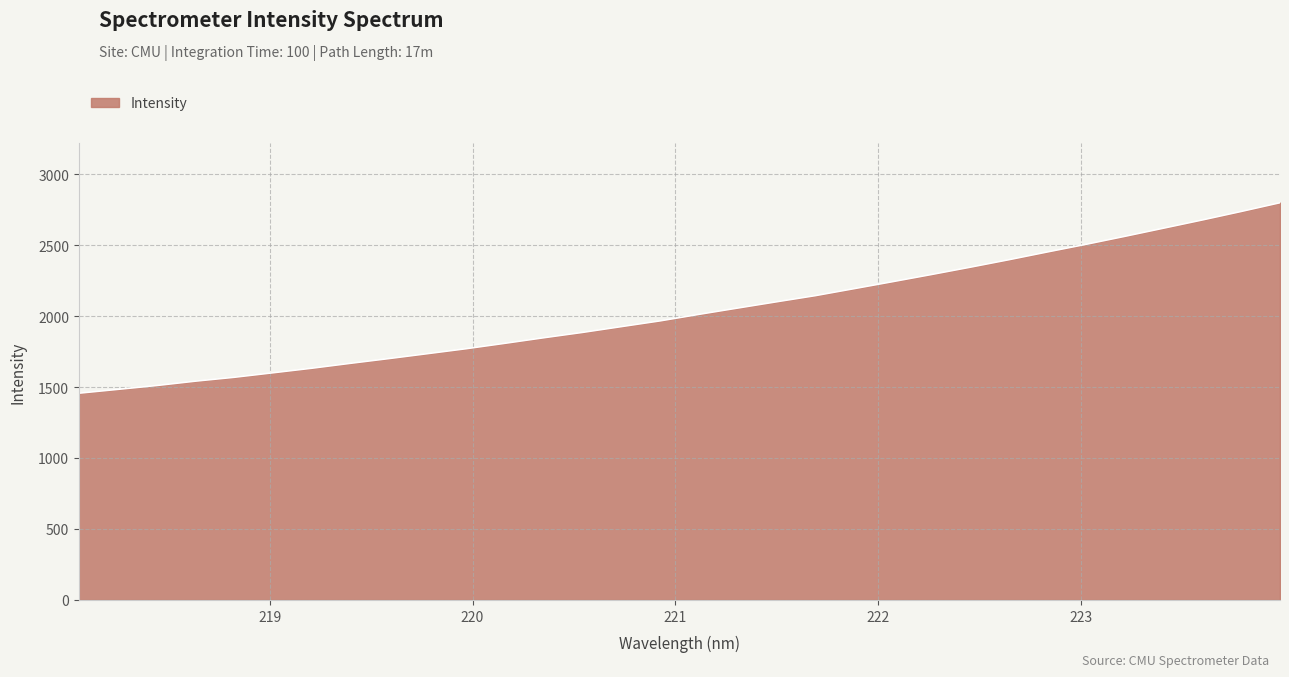

What is the greatest value displayed?

2798.4